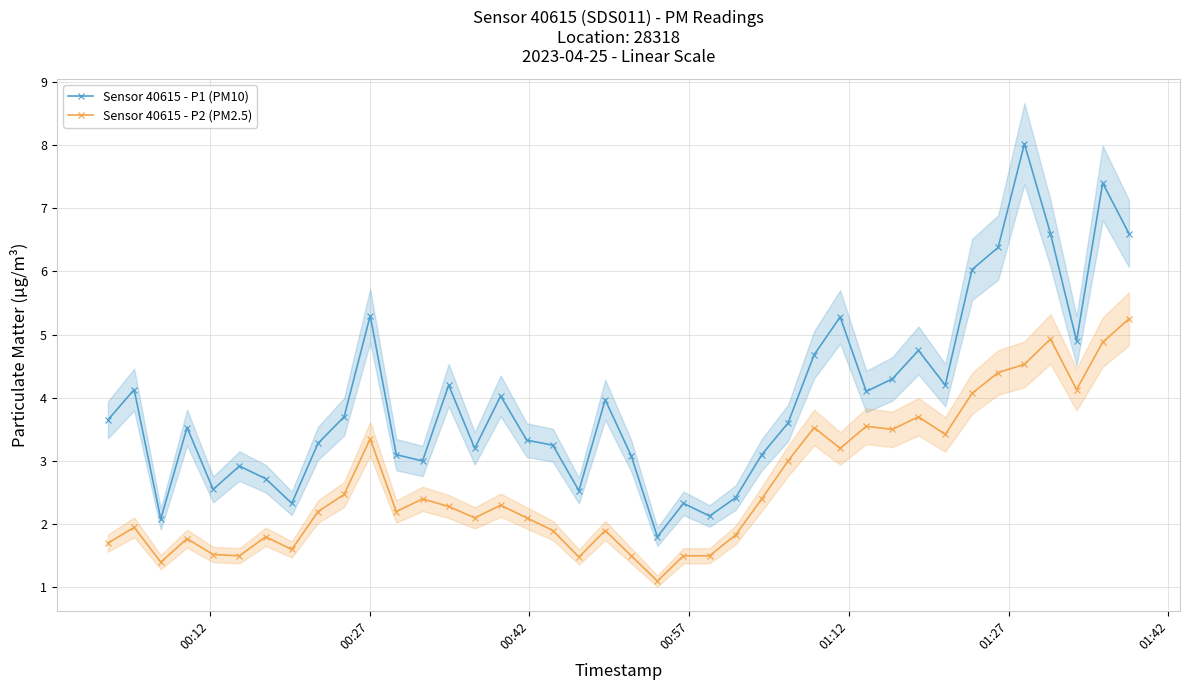

Count the number of data series in this chart.

2